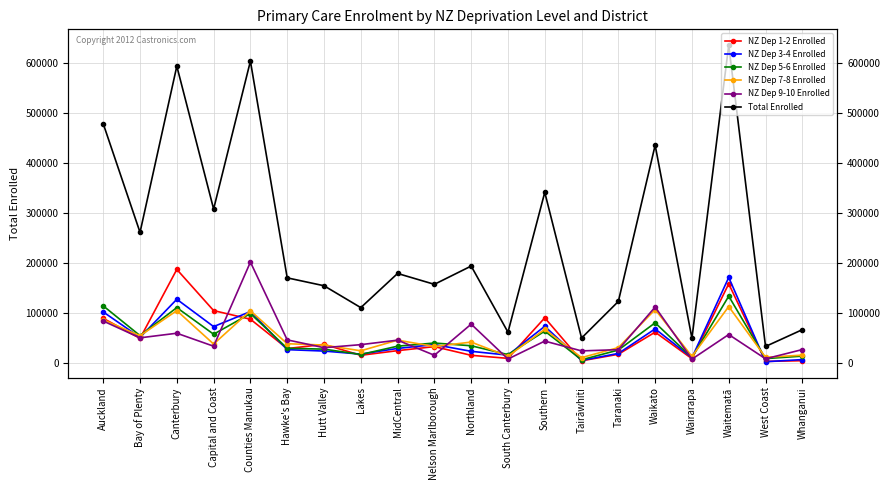

Rank the series at Canterbury from lowest to highest value.

NZ Dep 9-10 Enrolled, NZ Dep 7-8 Enrolled, NZ Dep 5-6 Enrolled, NZ Dep 3-4 Enrolled, NZ Dep 1-2 Enrolled, Total Enrolled